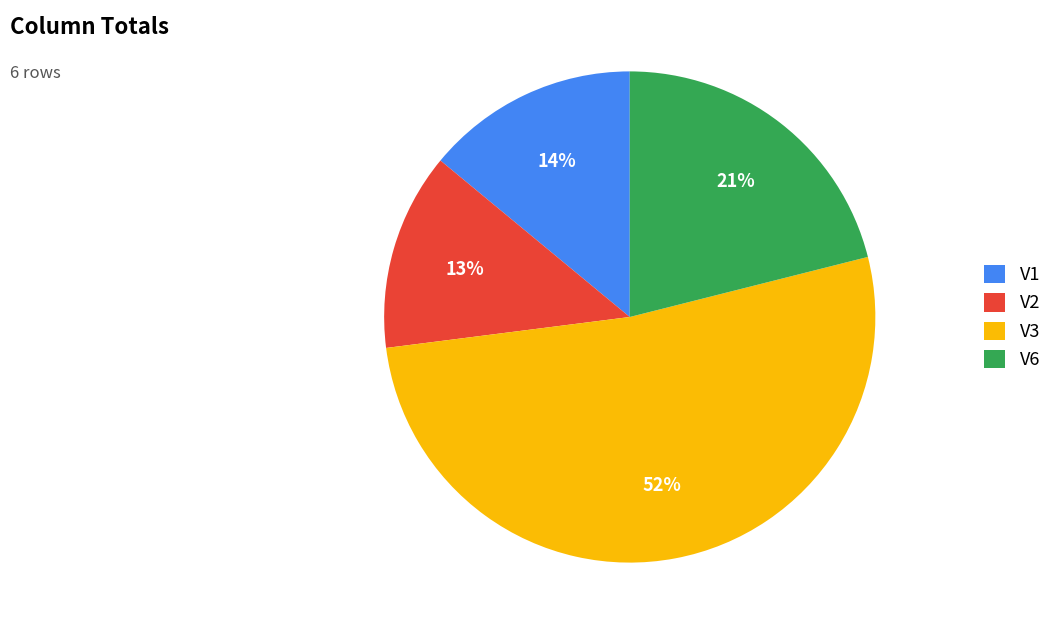

Combined, do V3 and V6 account for over 50%?

Yes